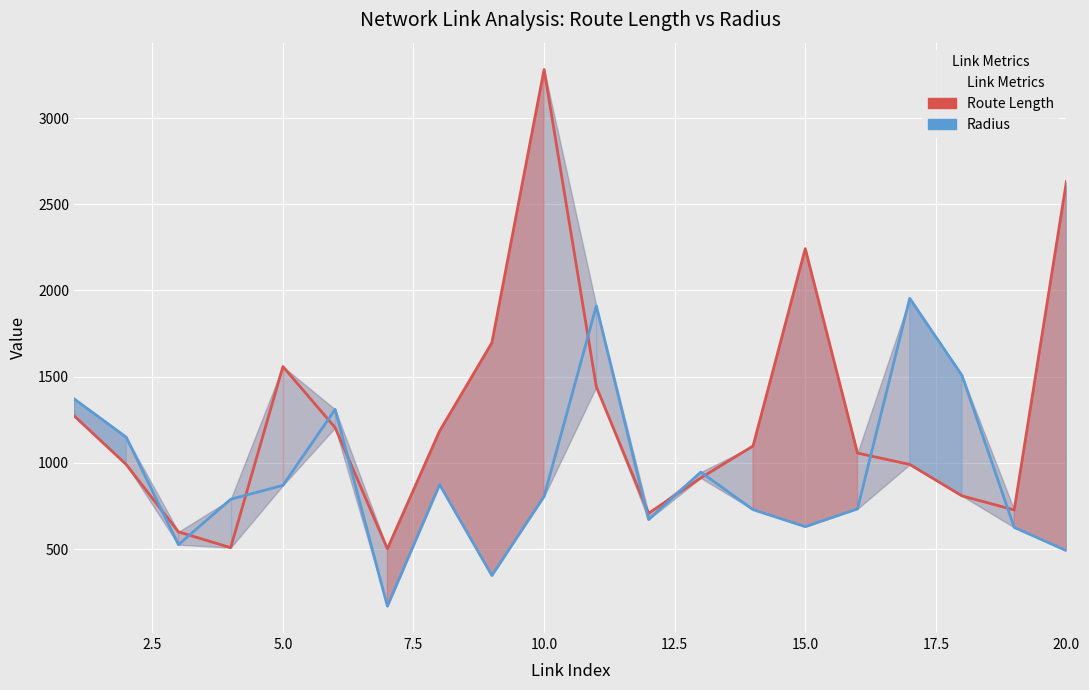

True or false: Route Length and Radius intersect in this chart.

True